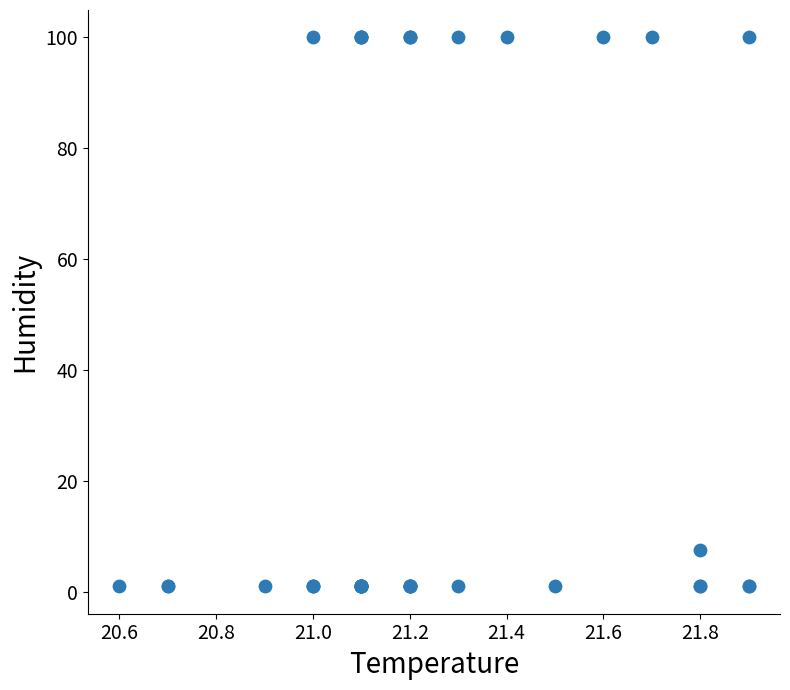

What Y value in the scatter plot is closest to 50?

7.5